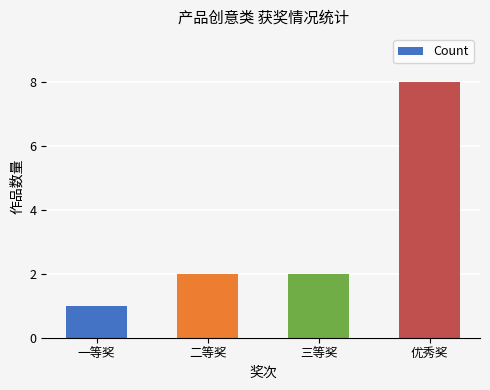

Reading left to right, list all the values displayed in this chart.

一等奖=1	二等奖=2	三等奖=2	优秀奖=8